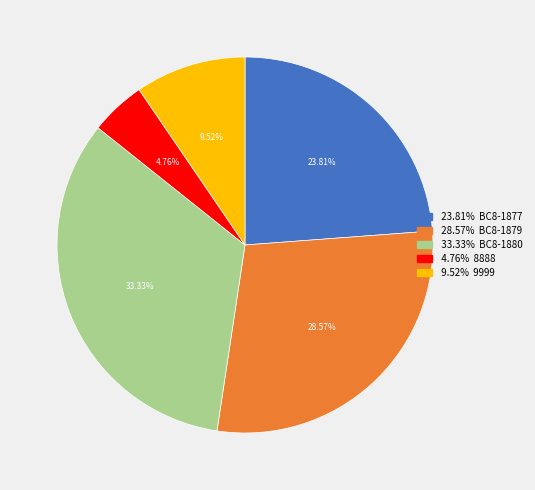

Does any single category account for the majority?

No